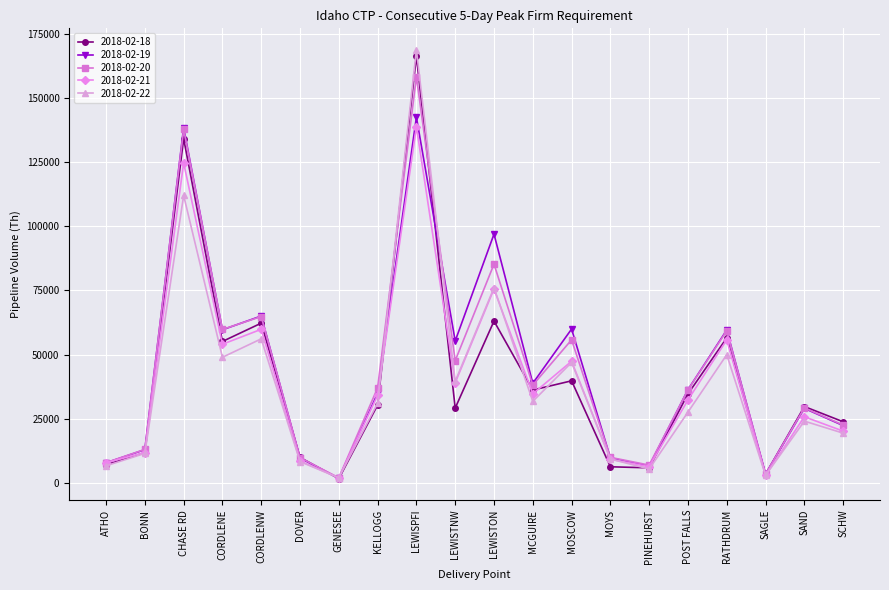

Count the number of data series in this chart.

5